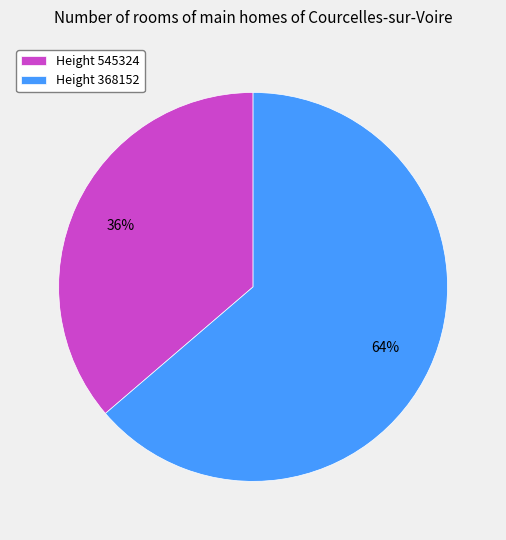

The Height 545324 slice represents 36% of the pie. True or false?

True